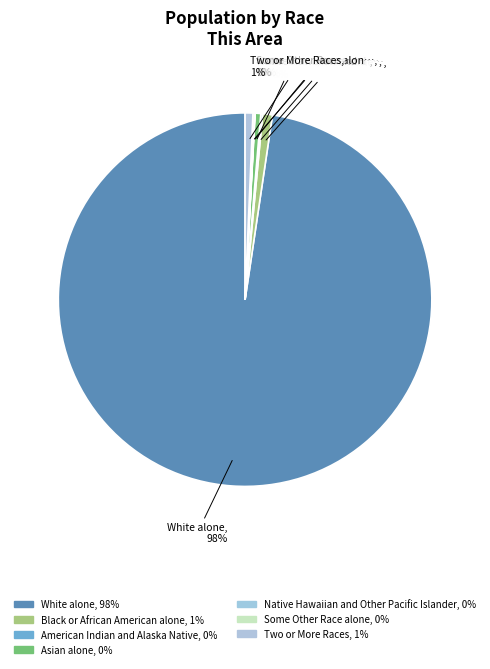

Rank the categories by value from highest to lowest.

White alone, Black or African American alone, Two or More Races, Asian alone, American Indian and Alaska Native, Some Other Race alone, Native Hawaiian and Other Pacific Islander